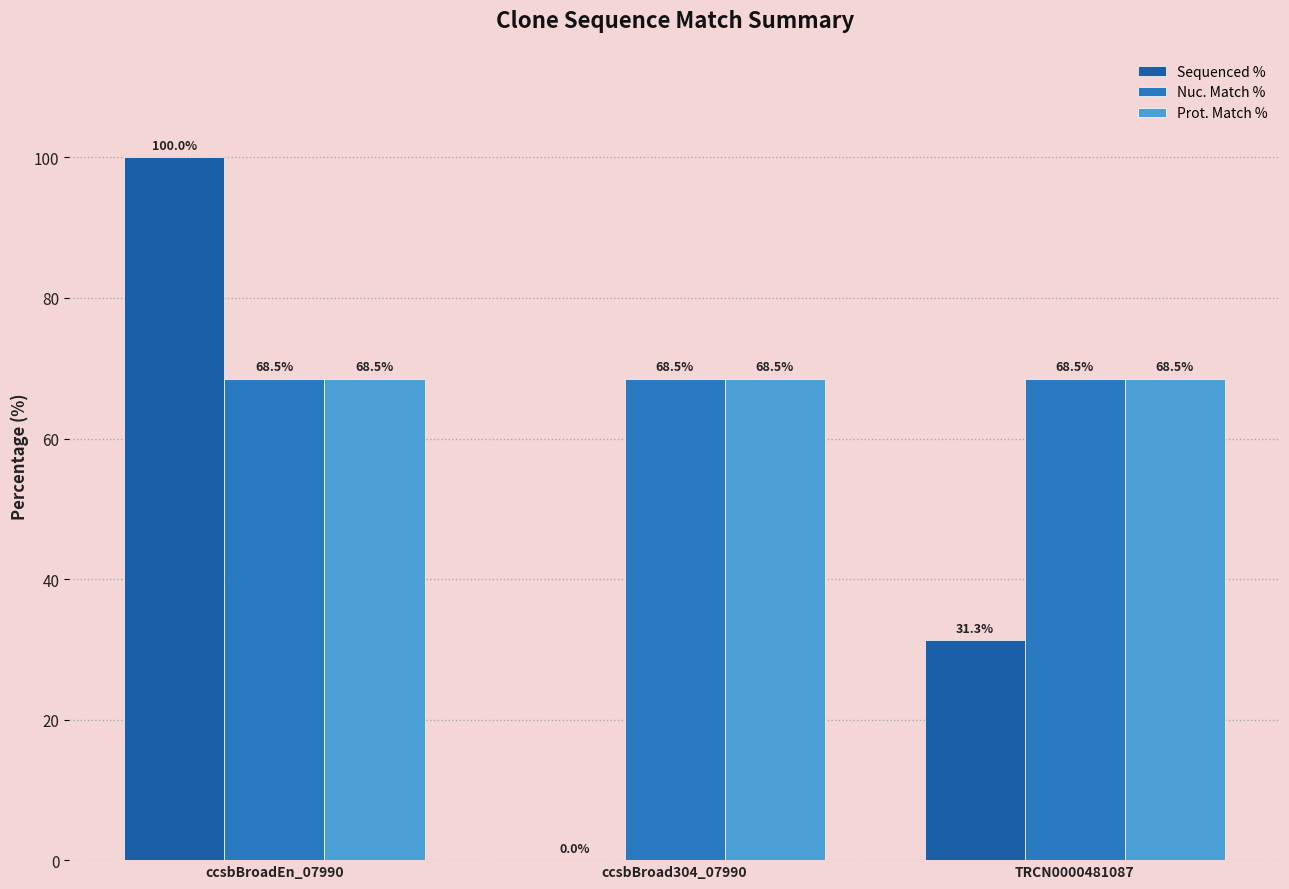

Which series has the largest total across all categories?

Nuc. Match %